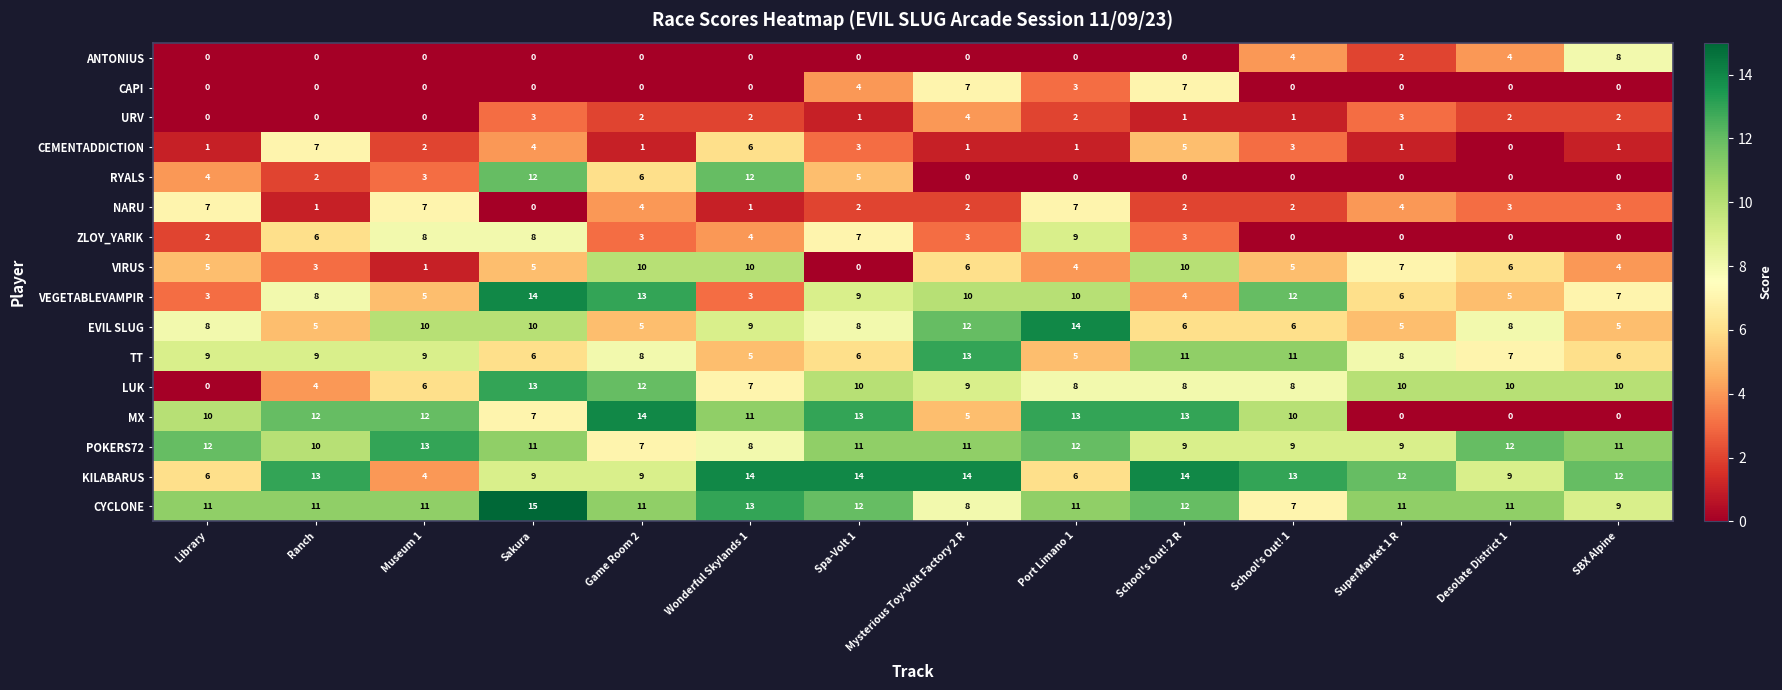

Which series has the widest spread of values?

MX